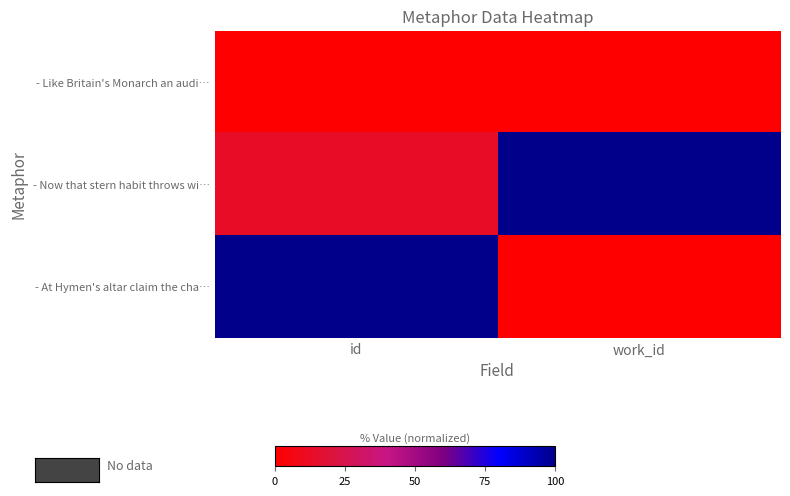

Reading left to right, transcribe all the data shown in this chart.

- Like Britain's Monarch an audi…: id=0.0	work_id=0.0
- Now that stern habit throws wi…: id=13.3	work_id=100.0
- At Hymen's altar claim the cha…: id=100.0	work_id=0.0